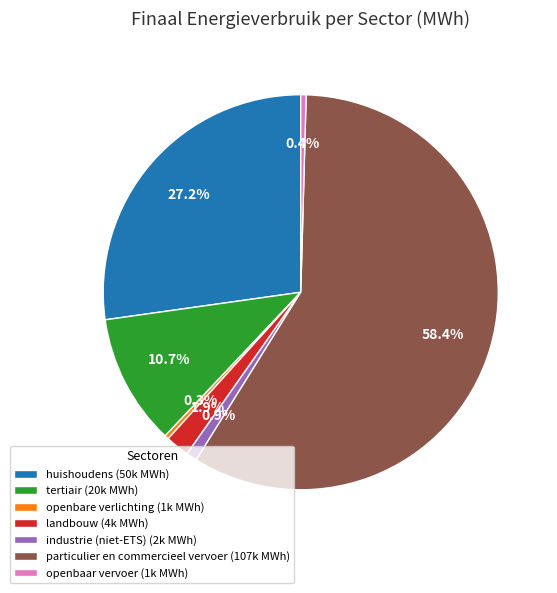

How many slices are in this pie chart?

7